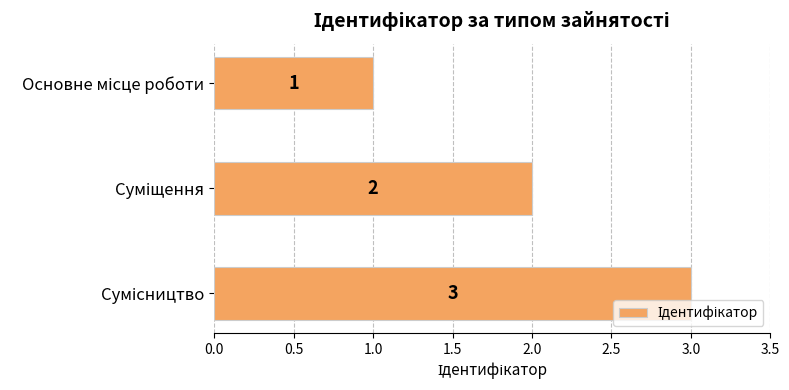

What is the smallest value displayed?

1